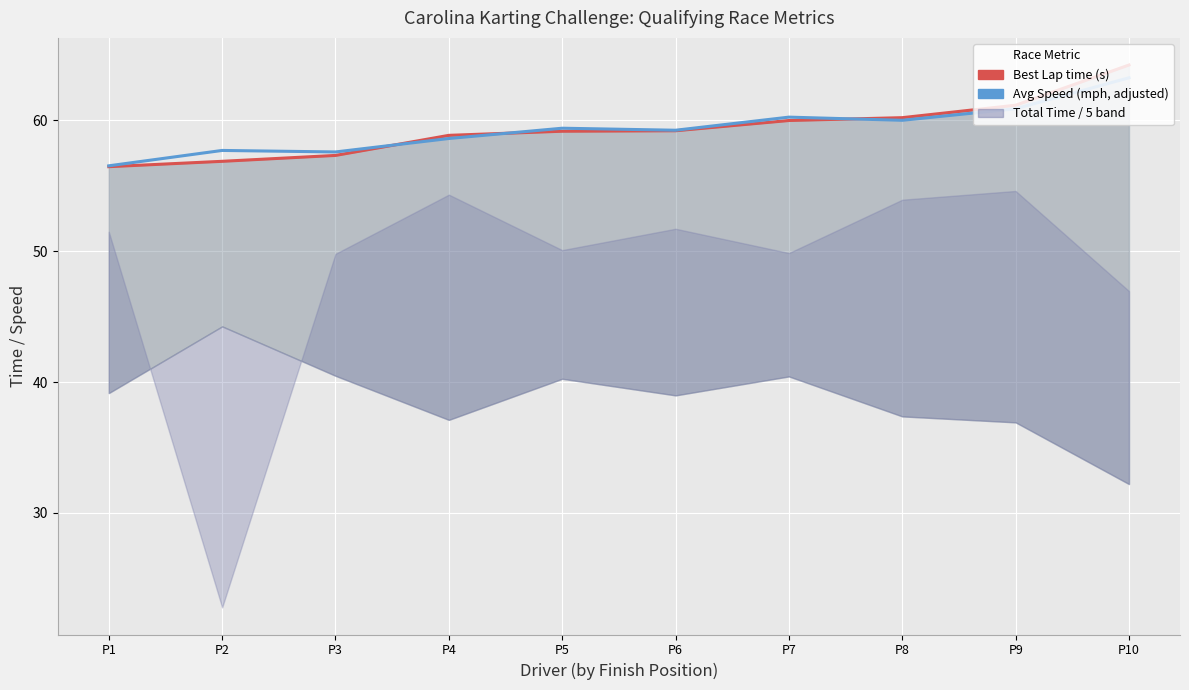

Reading left to right, what are all the values shown in this chart?

Best Lap time: 56.5	56.9	57.3	58.9	59.2	59.2	60.0	60.2	61.2	64.2
Average Speed (adjusted): 56.5	57.7	57.6	58.6	59.4	59.2	60.3	60.0	60.9	63.3